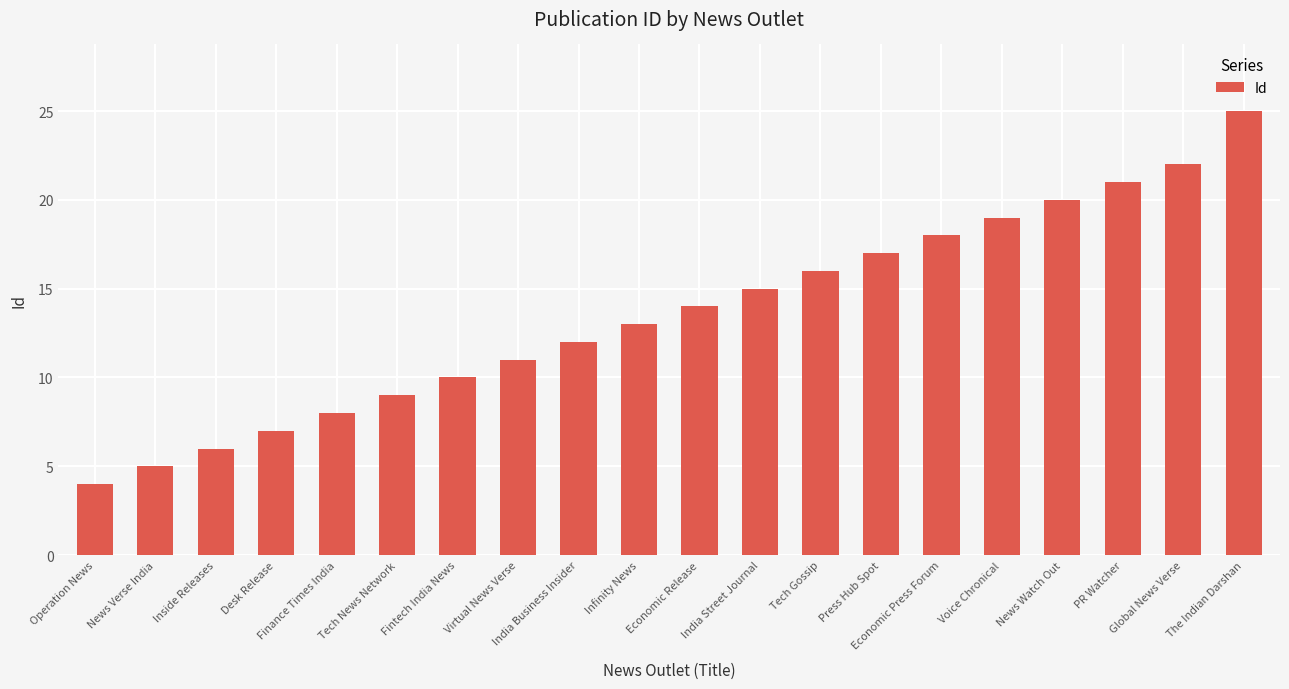

Reading right to left, extract all data points from this chart.

The Indian Darshan=25	Global News Verse=22	PR Watcher=21	News Watch Out=20	Voice Chronical=19	Economic Press Forum=18	Press Hub Spot=17	Tech Gossip=16	India Street Journal=15	Economic Release=14	Infinity News=13	India Business Insider=12	Virtual News Verse=11	Fintech India News=10	Tech News Network=9	Finance Times India=8	Desk Release=7	Inside Releases=6	News Verse India=5	Operation News=4